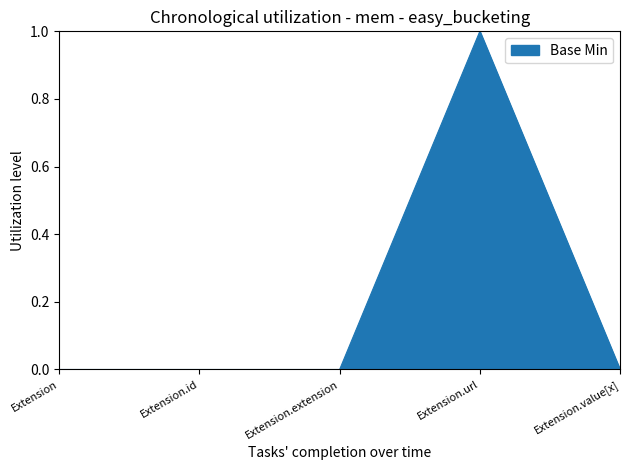

Does the chart have visible grid lines?

No